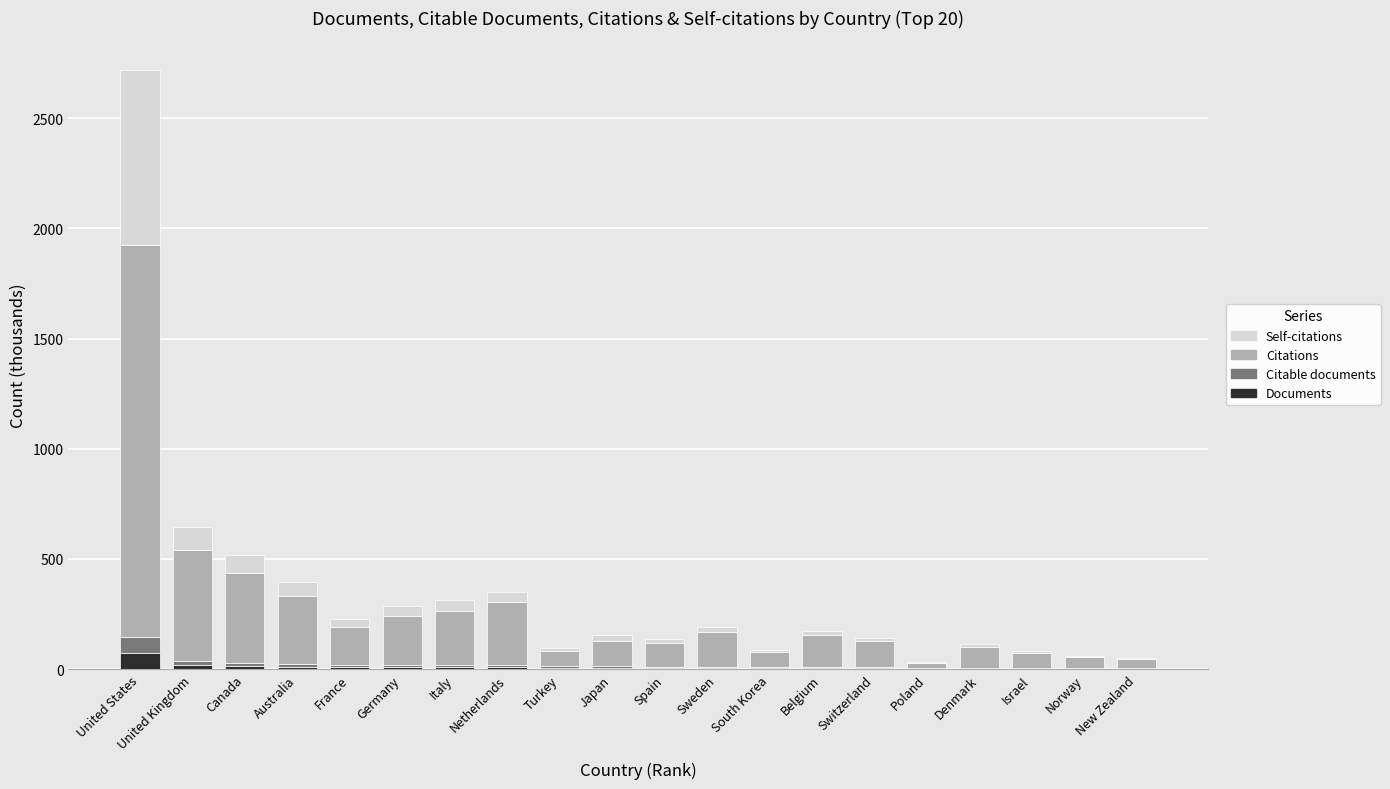

At which category is the sum across all series the highest?

United States